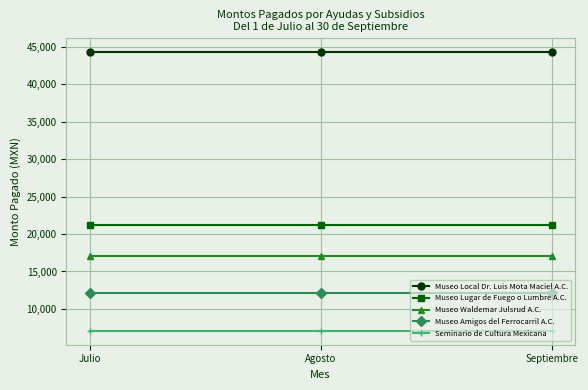

Rank the series at Agosto from lowest to highest value.

Seminario de Cultura Mexicana, Museo Amigos del Ferrocarril A.C., Museo Waldemar Julsrud A.C., Museo Lugar de Fuego o Lumbre A.C., Museo Local Dr. Luis Mota Maciel A.C.